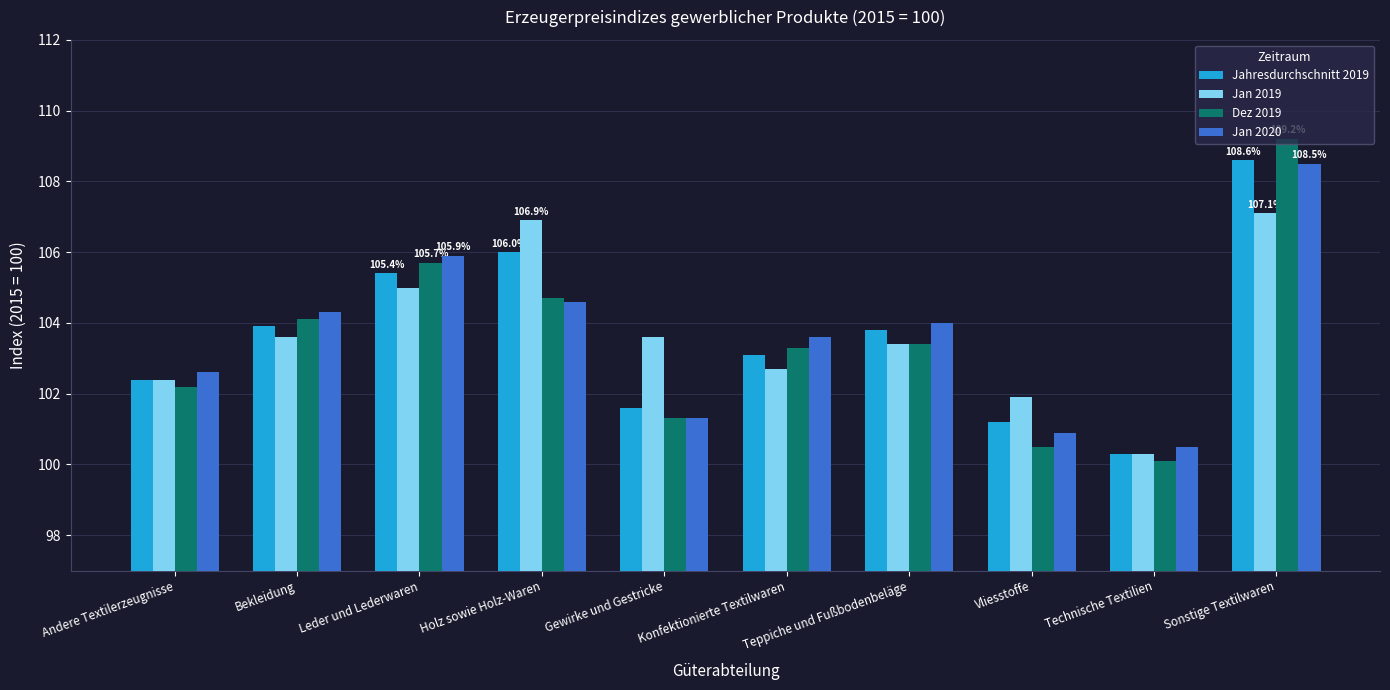

How many data points in Jan 2020 are less than 104?

5